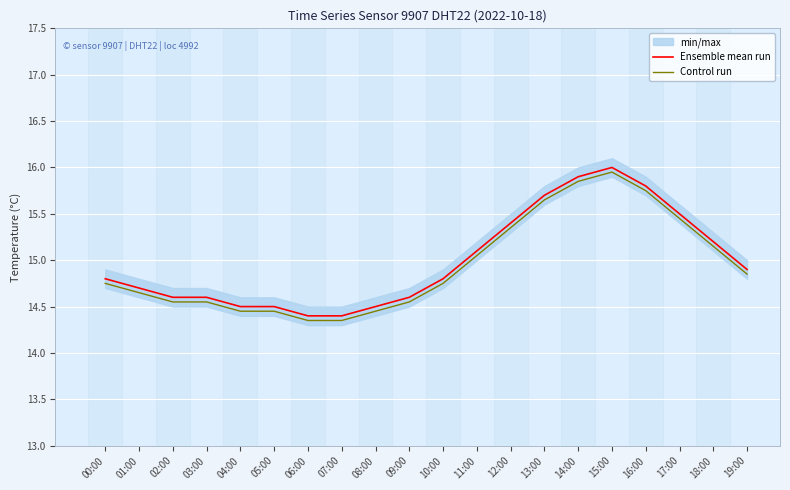

Which series changed the most between 10:00 and 14:00?

Ensemble mean run